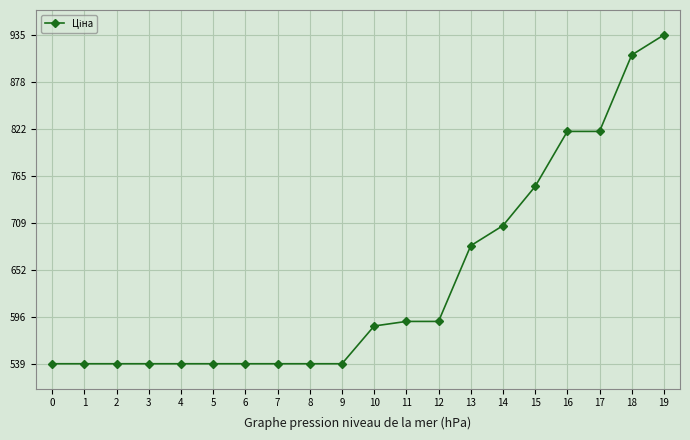

Does the chart display data point markers on the line(s)?

Yes